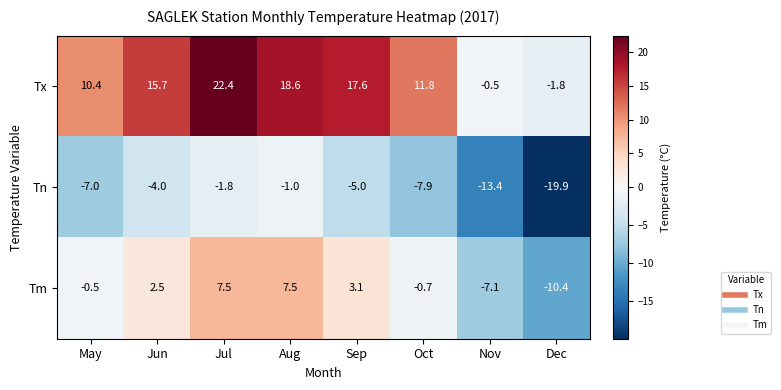

Reading left to right, transcribe all the data shown in this chart.

Tx: May=10.4	Jun=15.7	Jul=22.4	Aug=18.6	Sep=17.6	Oct=11.8	Nov=-0.5	Dec=-1.8
Tn: May=-7.0	Jun=-4.0	Jul=-1.8	Aug=-1.0	Sep=-5.0	Oct=-7.9	Nov=-13.4	Dec=-19.9
Tm: May=-0.5	Jun=2.5	Jul=7.5	Aug=7.5	Sep=3.1	Oct=-0.7	Nov=-7.1	Dec=-10.4